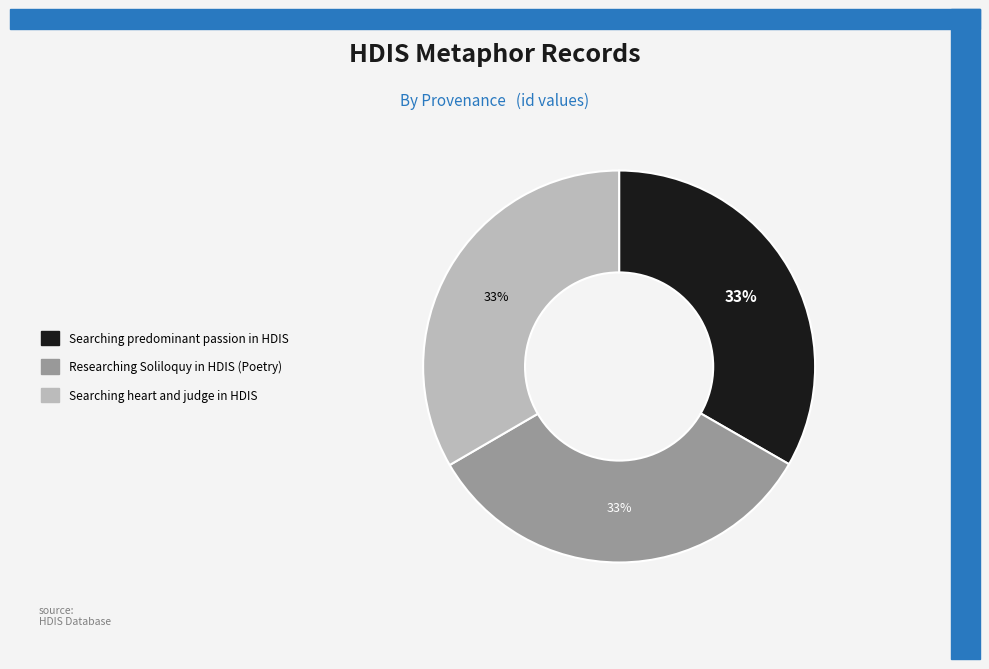

To the nearest percent, what percentage of the pie is Searching heart and judge in HDIS?

33%